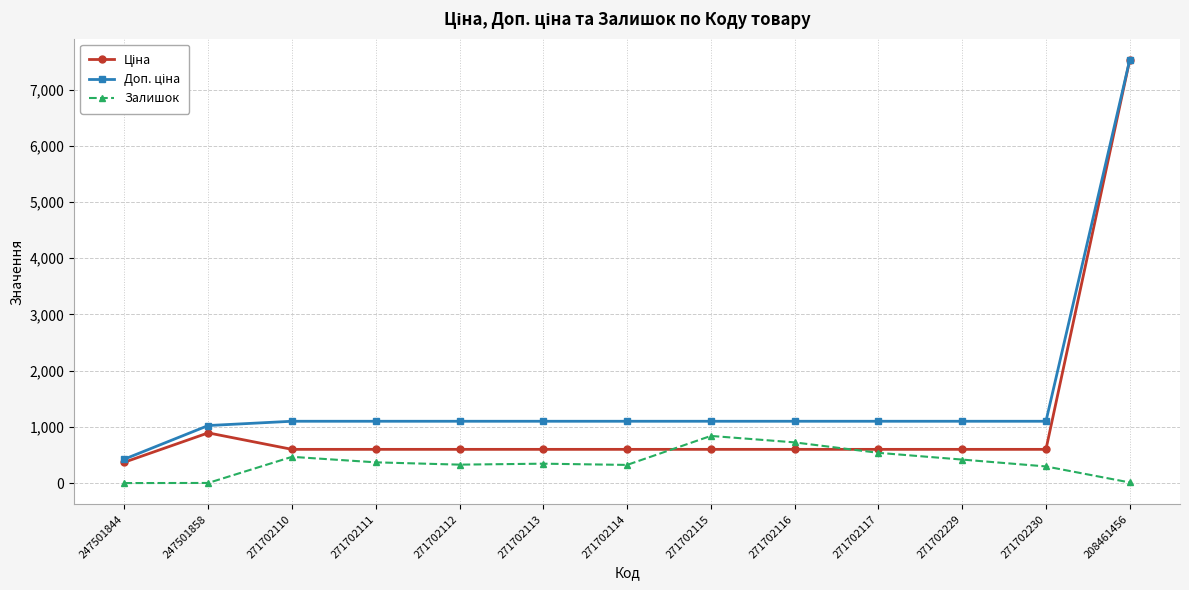

How many lines are shown in the chart?

3